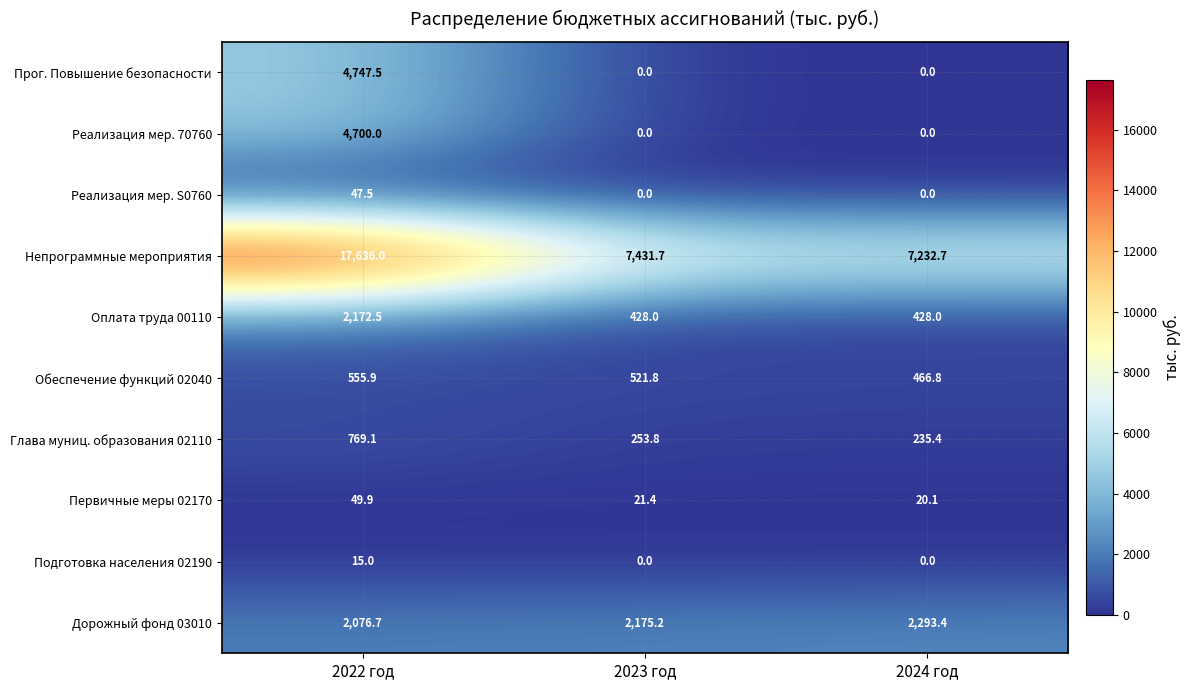

What is the difference between the second highest and minimum values in the Глава муниц. образования 02110 series?

18.4